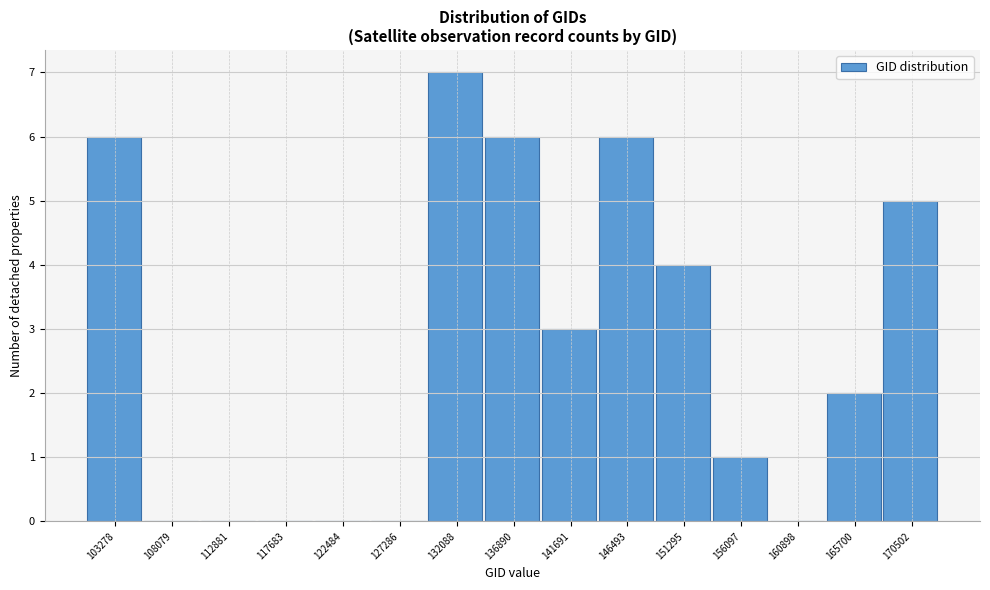

Reading left to right, what are all the values shown in this chart?

103278=6	108079=0	112881=0	117683=0	122484=0	127286=0	132088=7	136890=6	141691=3	146493=6	151295=4	156097=1	160898=0	165700=2	170502=5